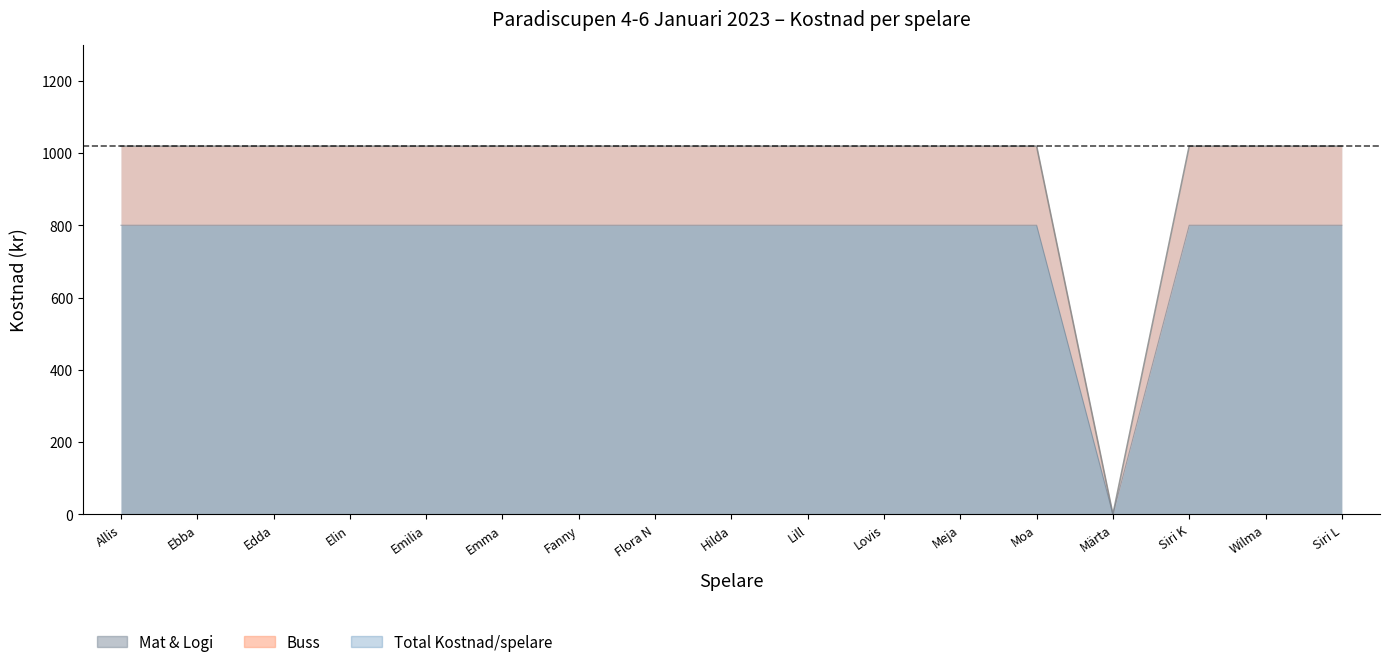

What is the maximum value shown in the chart?

1019